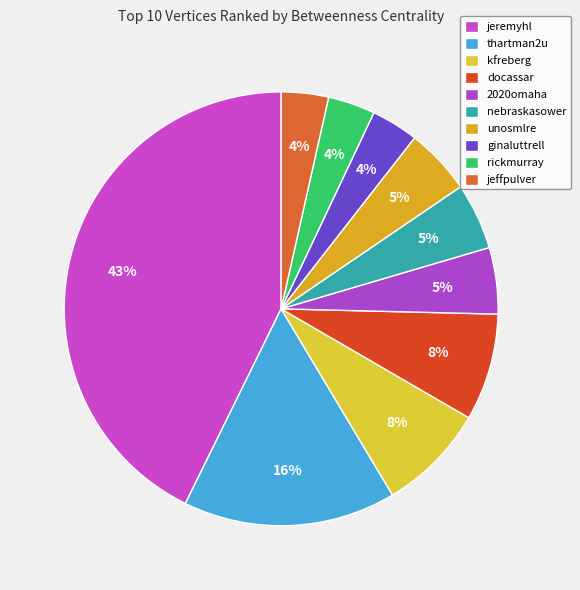

Does jeremyhl account for over 50% of the chart?

No